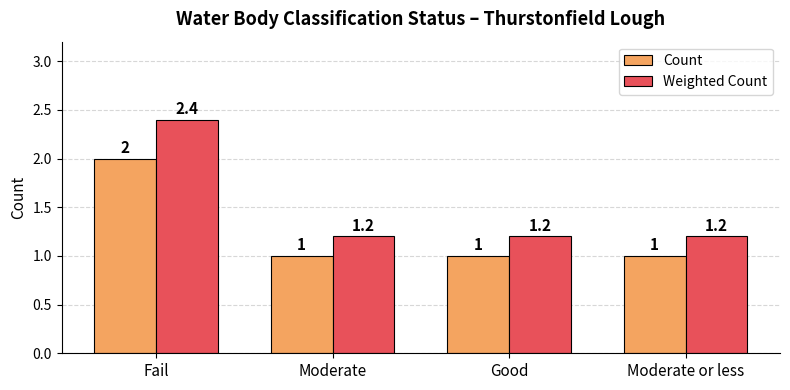

List the series in order of their peak value, highest first.

Weighted Count, Count